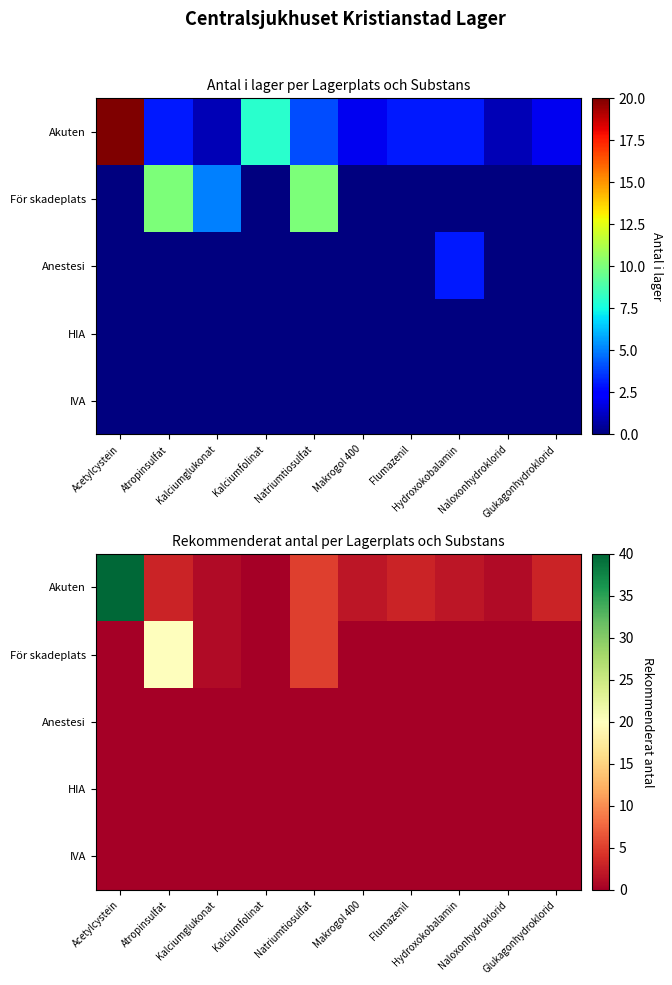

At which category does the chart reach its peak across all series?

Acetylcystein